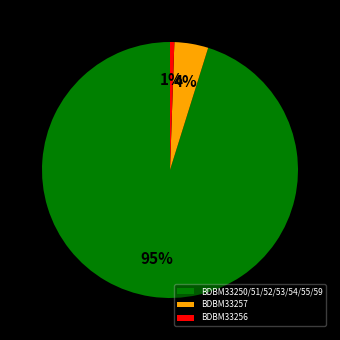

Which has a higher value, BDBM33257 or BDBM33250/51/52/53/54/55/59?

BDBM33250/51/52/53/54/55/59